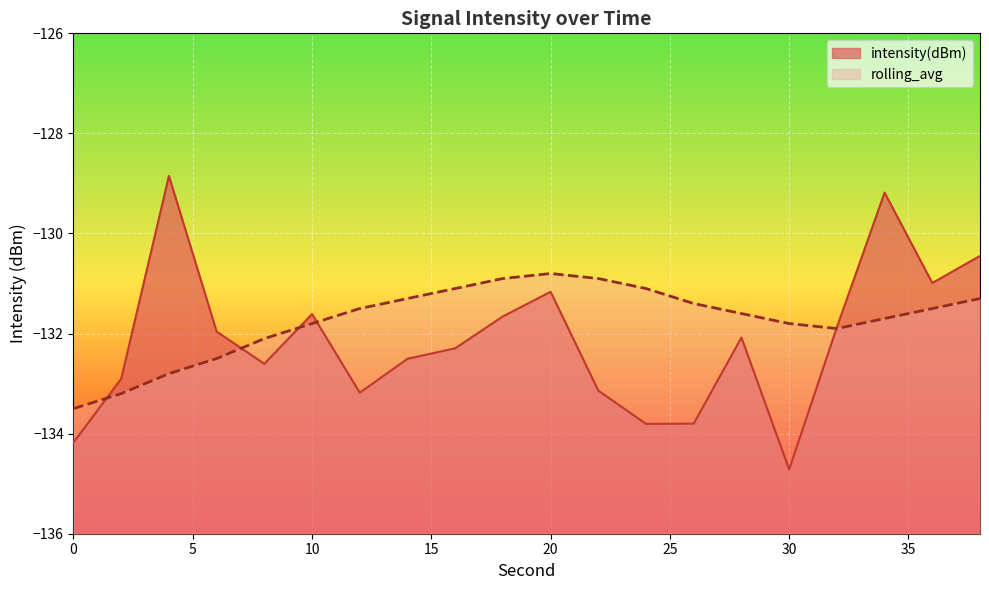

Reading left to right, transcribe all the data shown in this chart.

intensity(dBm): -134.2	-132.9	-128.8	-132.0	-132.6	-131.6	-133.2	-132.5	-132.3	-131.7	-131.2	-133.1	-133.8	-133.8	-132.1	-134.7	-131.9	-129.2	-131.0	-130.4
rolling_avg: -133.5	-133.2	-132.8	-132.5	-132.1	-131.8	-131.5	-131.3	-131.1	-130.9	-130.8	-130.9	-131.1	-131.4	-131.6	-131.8	-131.9	-131.7	-131.5	-131.3